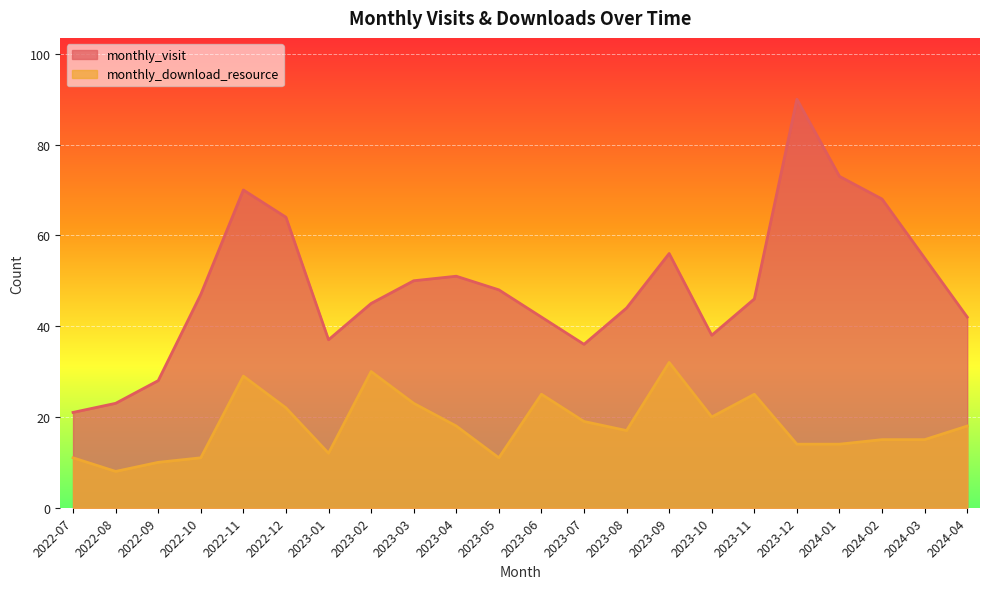

At which category does the chart reach its minimum across all series?

2022-08